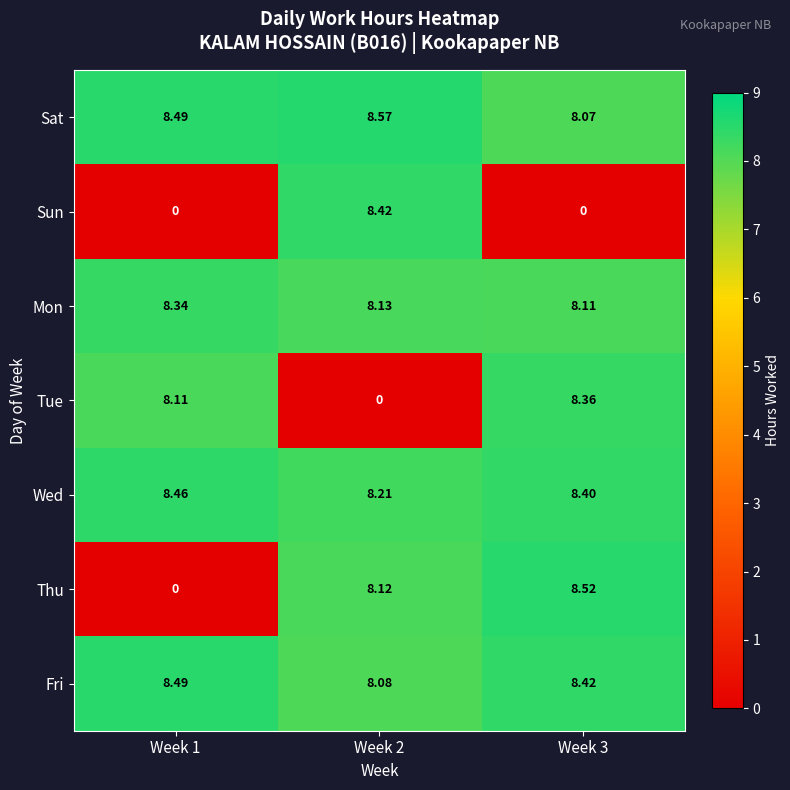

Rank the series by their maximum value, from highest to lowest.

Sat, Thu, Fri, Wed, Sun, Tue, Mon